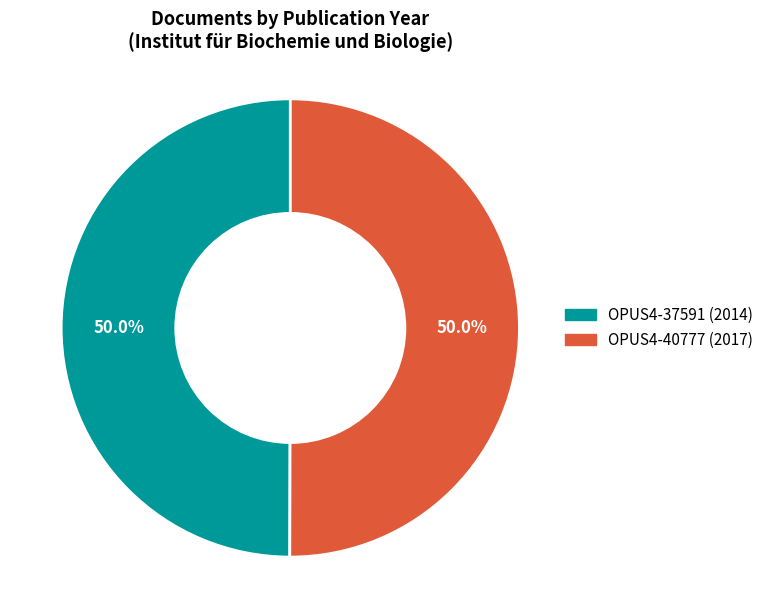

What percentage do OPUS4-40777 and OPUS4-37591 together represent?

100.0%